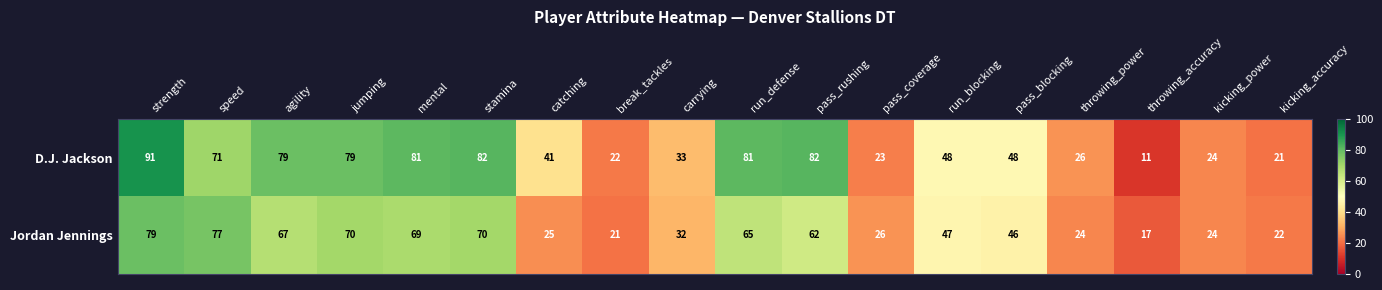

Rank the series by their average value, from lowest to highest.

Jordan Jennings, D.J. Jackson